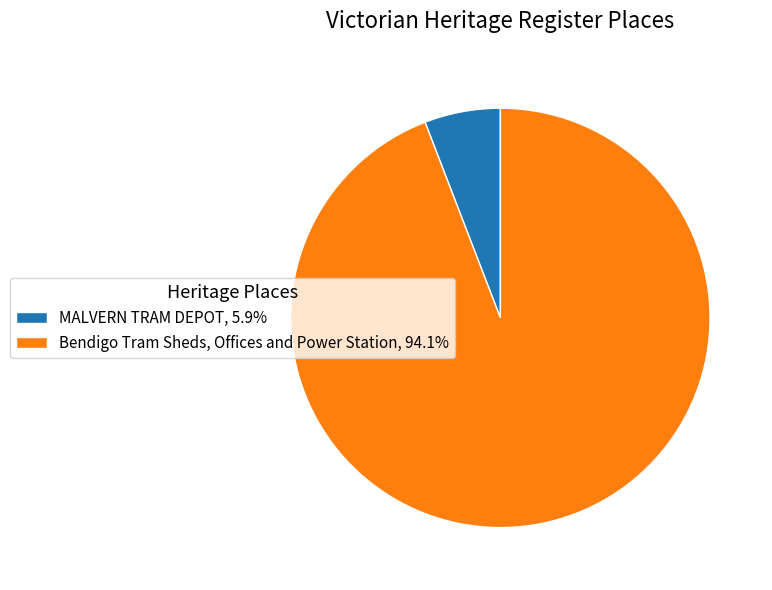

Rank the categories by value from highest to lowest.

Bendigo Tram Sheds, Offices and Power Station, MALVERN TRAM DEPOT